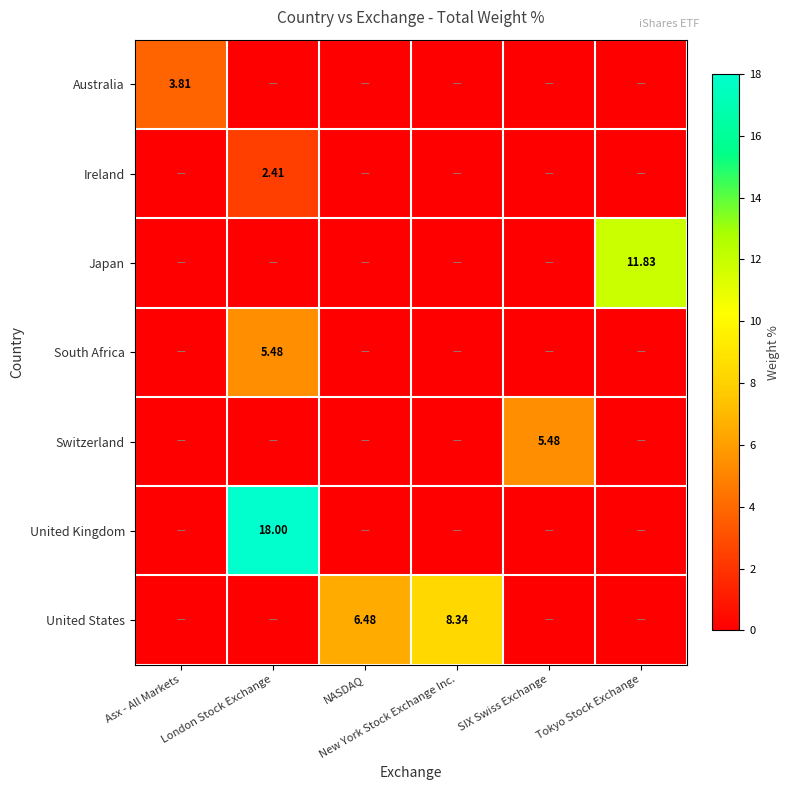

What is the spread (max minus min) of values at Asx - All Markets?

3.8